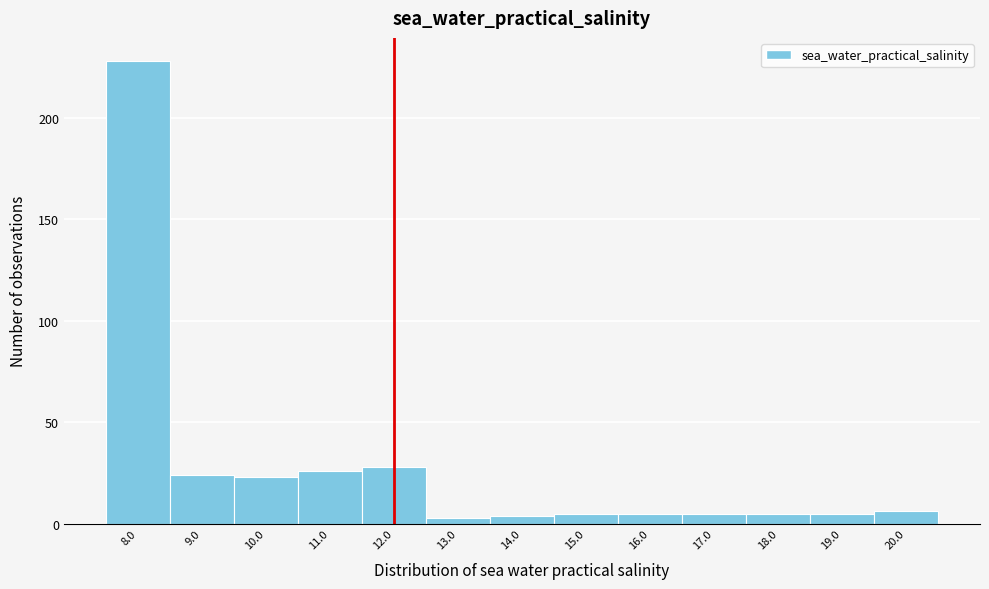

What is the height of the bar covering 9.5 to 10.5 on the x-axis? The values are not printed on the chart, so give them approximately, as read against the axis.

25